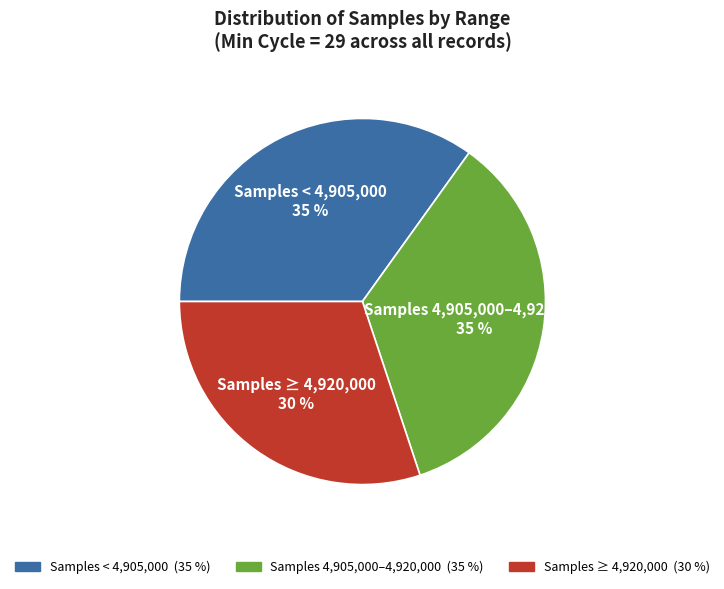

Is there any slice that represents more than half of the pie?

No